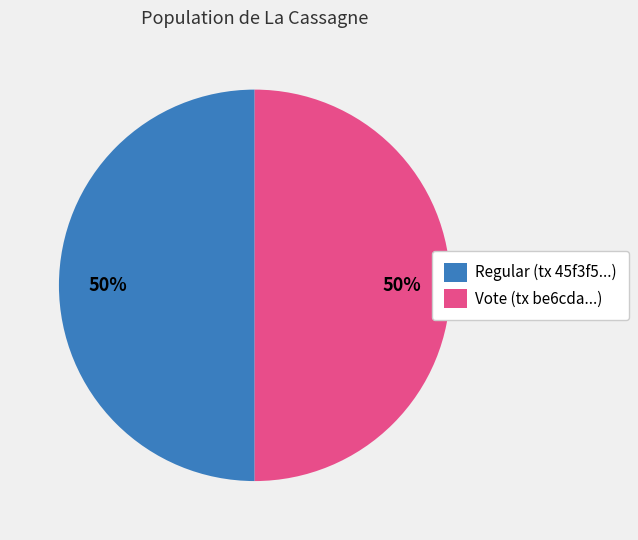

The Vote slice represents 99% of the pie. True or false?

False